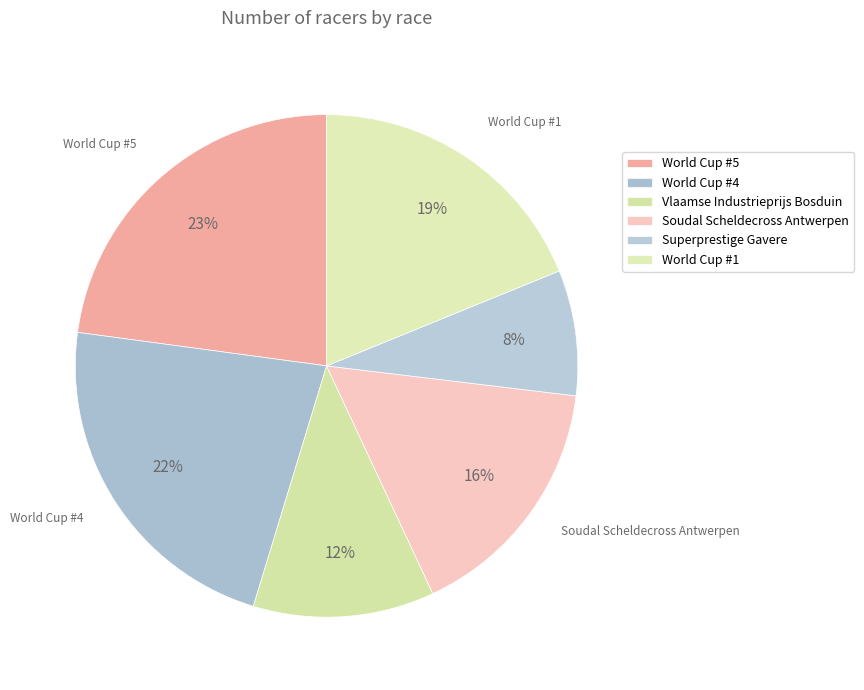

Count the number of slices in the pie.

6